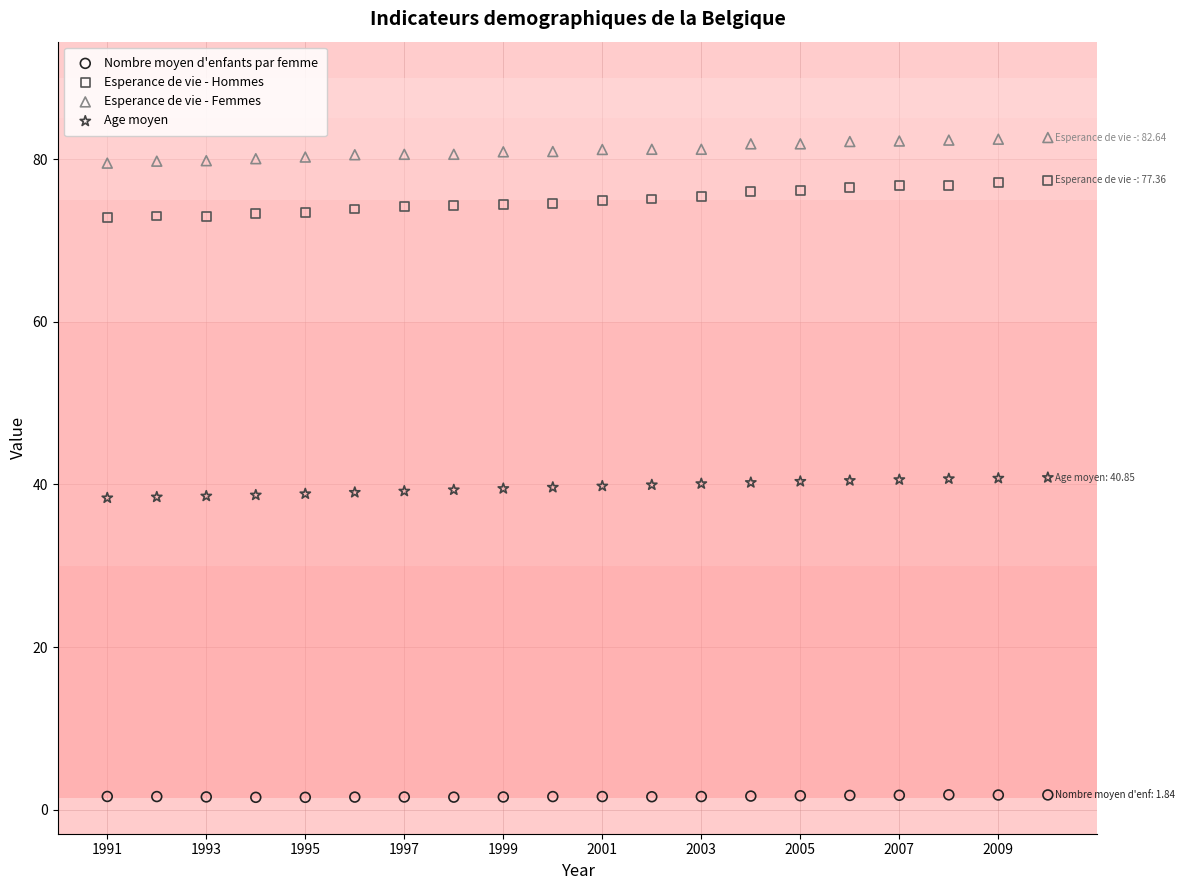

Across all data points, what is the range of Y values (max minus min)?

81.1